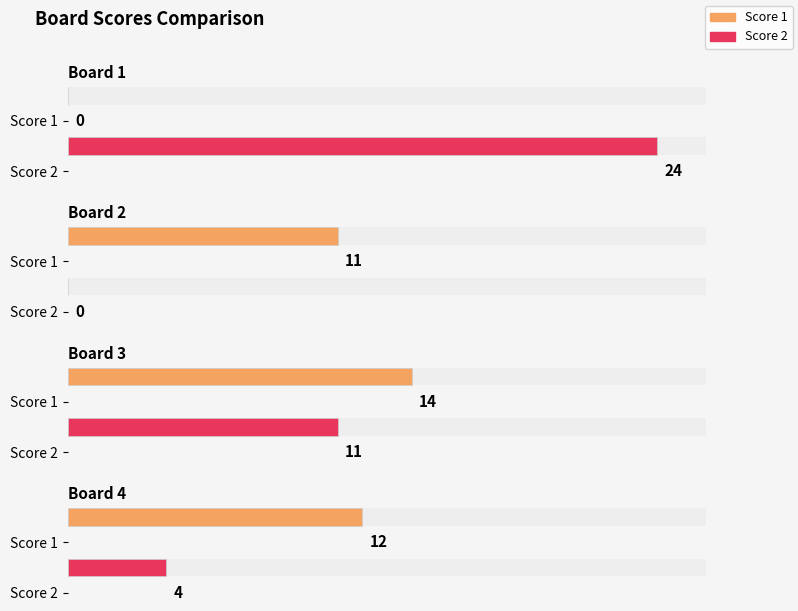

Rank the categories by Score 2 value from lowest to highest.

2, 4, 3, 1